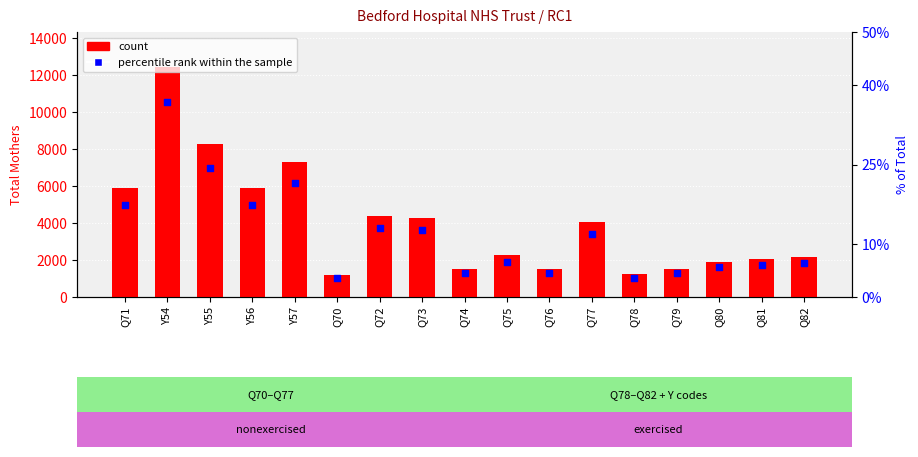

What are all the series names shown in the legend?

count, percentile rank within the sample